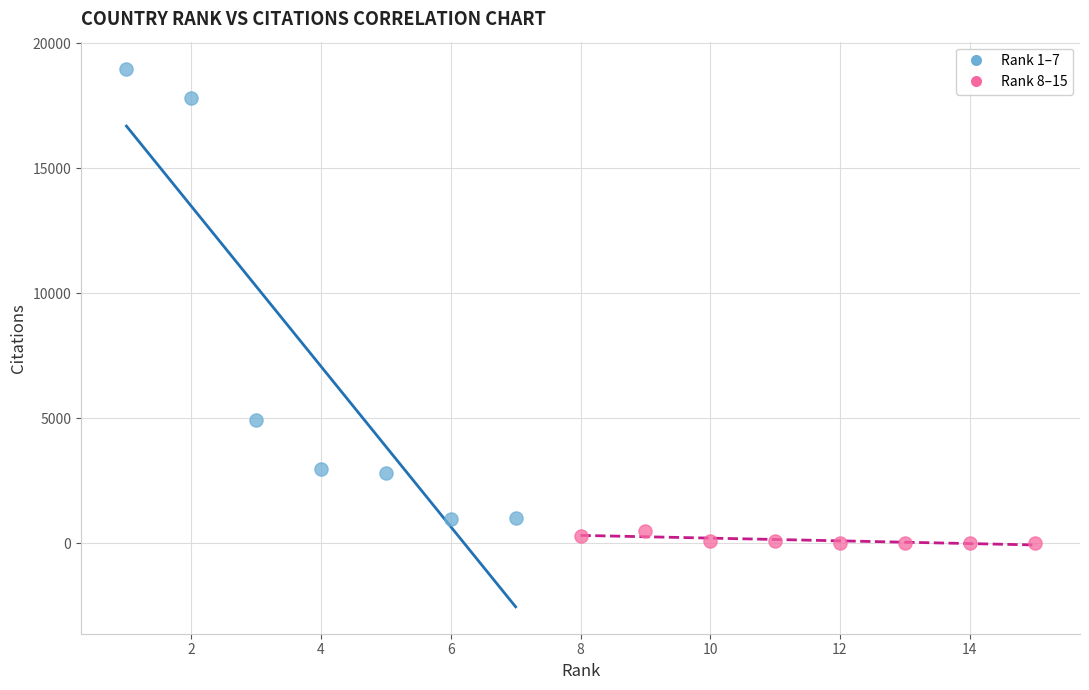

Which series reaches the minimum Y coordinate?

Rank 8–15